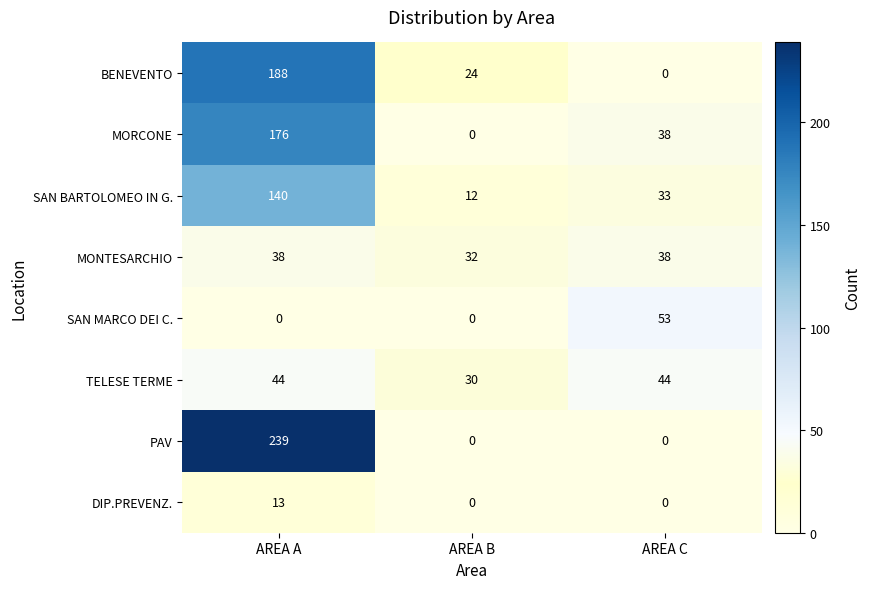

What is the difference between the maximum and minimum values in the TELESE TERME series?

14